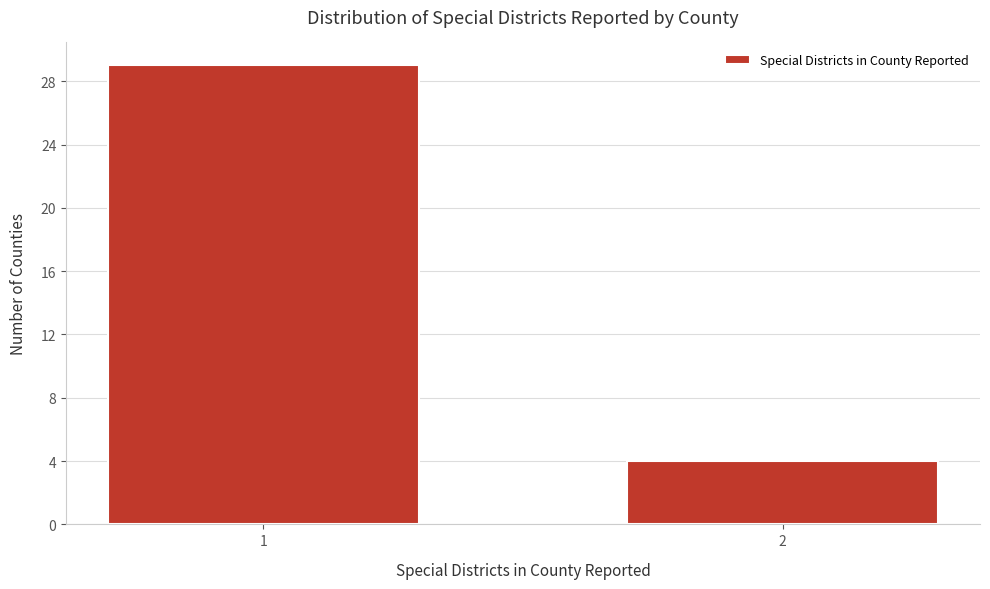

Reading left to right, what are all the values shown in this chart?

1=29	2=4